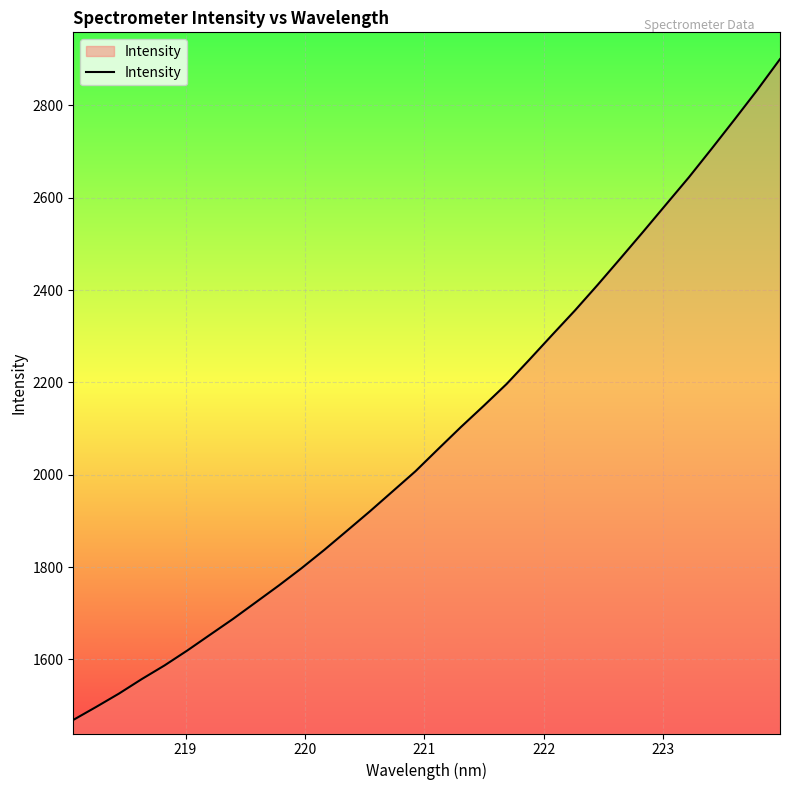

Does the chart display data point markers on the line(s)?

No